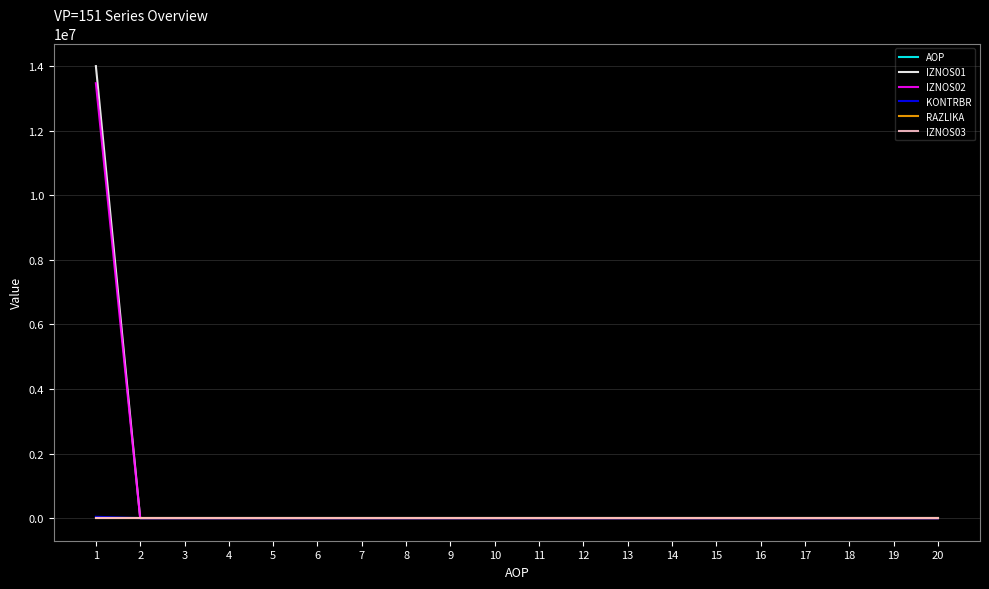

Which series has the widest spread of values?

IZNOS01